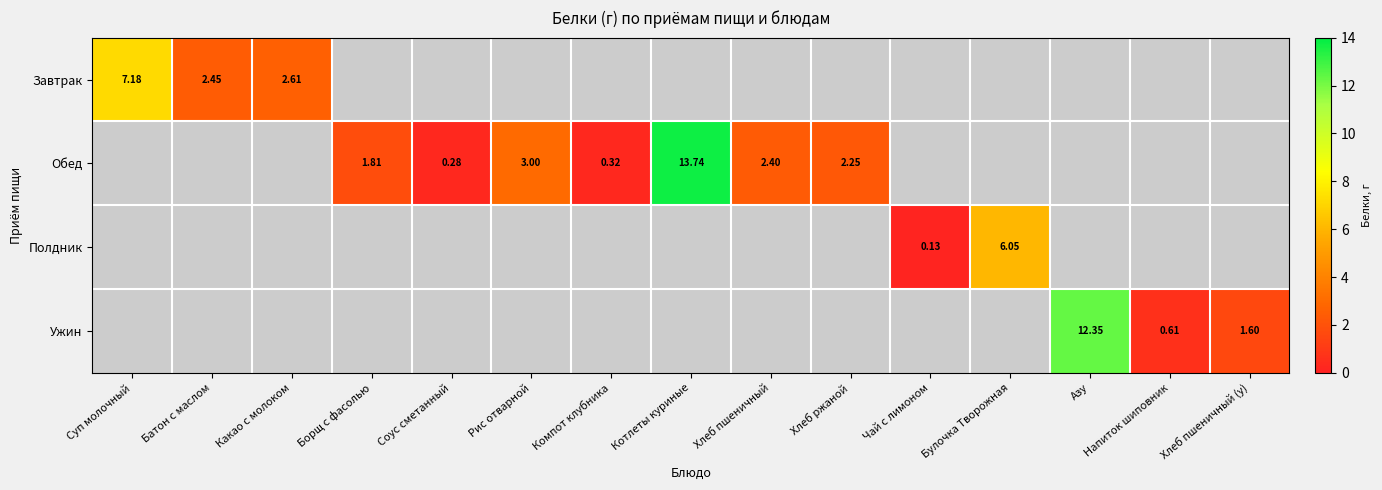

At how many categories does at least one series exceed 4?

4